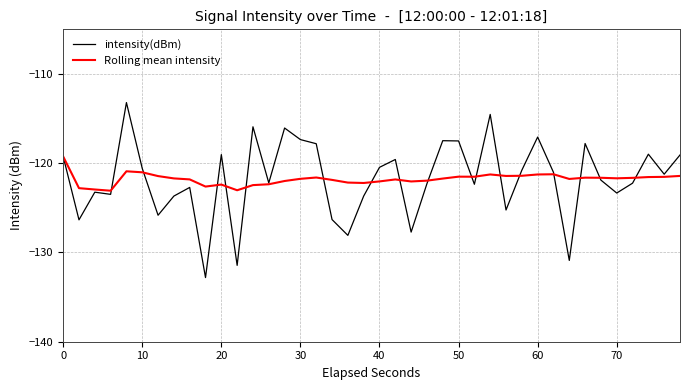

Rank the series by their maximum value, from lowest to highest.

Rolling mean intensity, intensity(dBm)